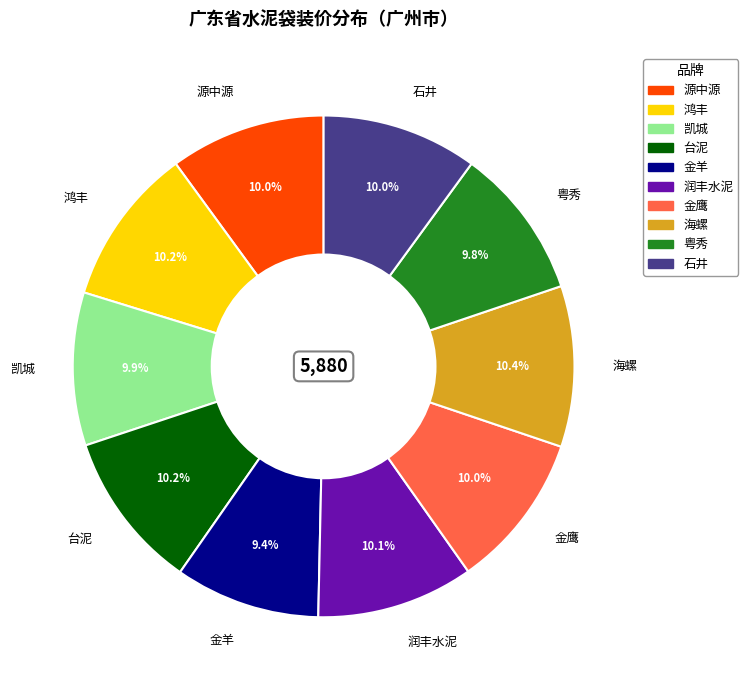

Combined, what portion of the pie is 润丰水泥 and 粤秀?

19.9%